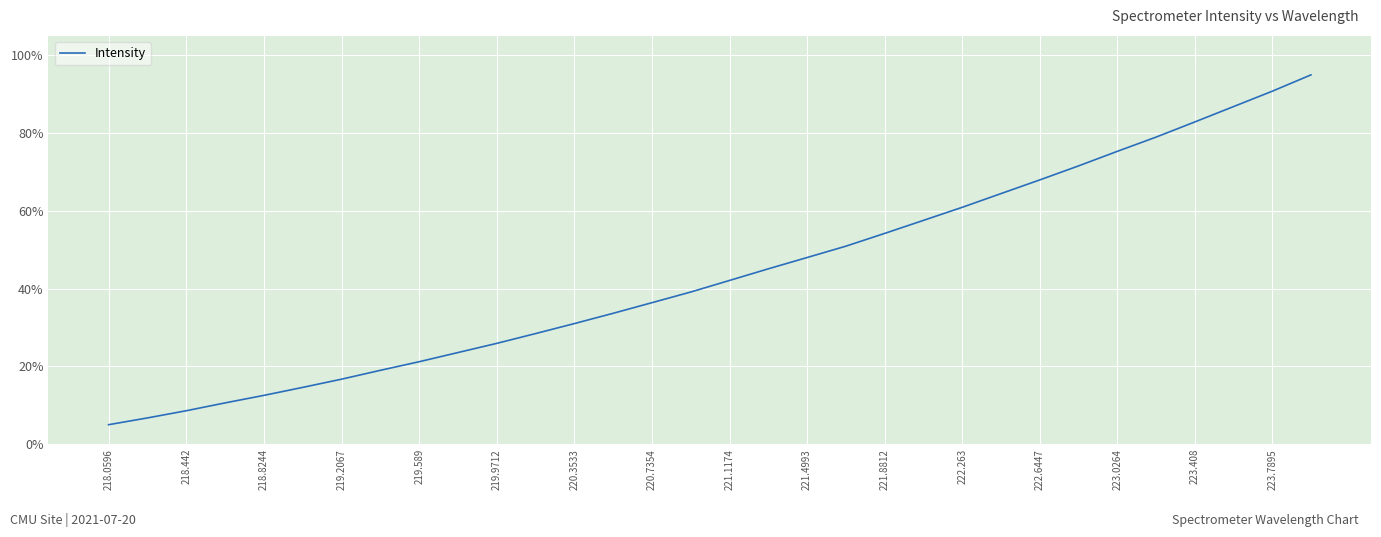

What is the difference between the maximum and minimum values?

90.0